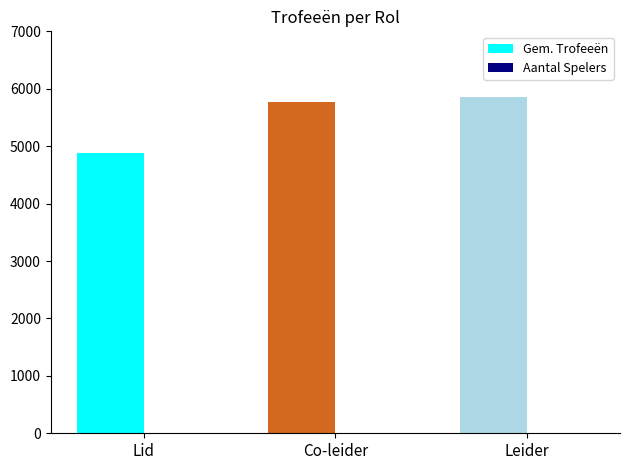

What is the total value across all series at Co-leider?

5774